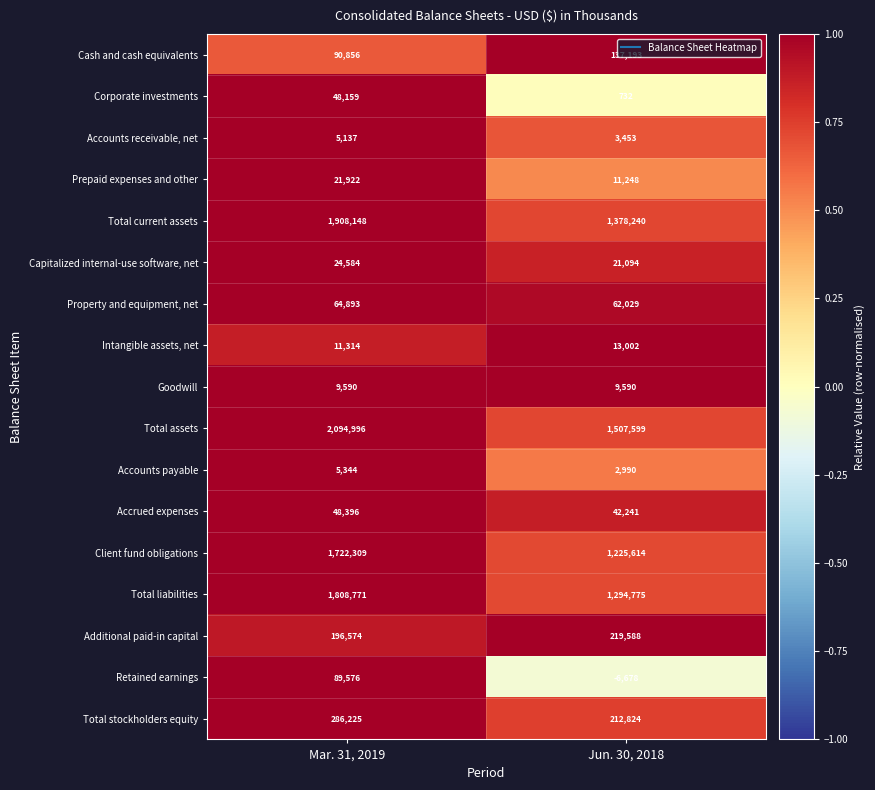

At which category is the sum across all series the highest?

Mar. 31, 2019